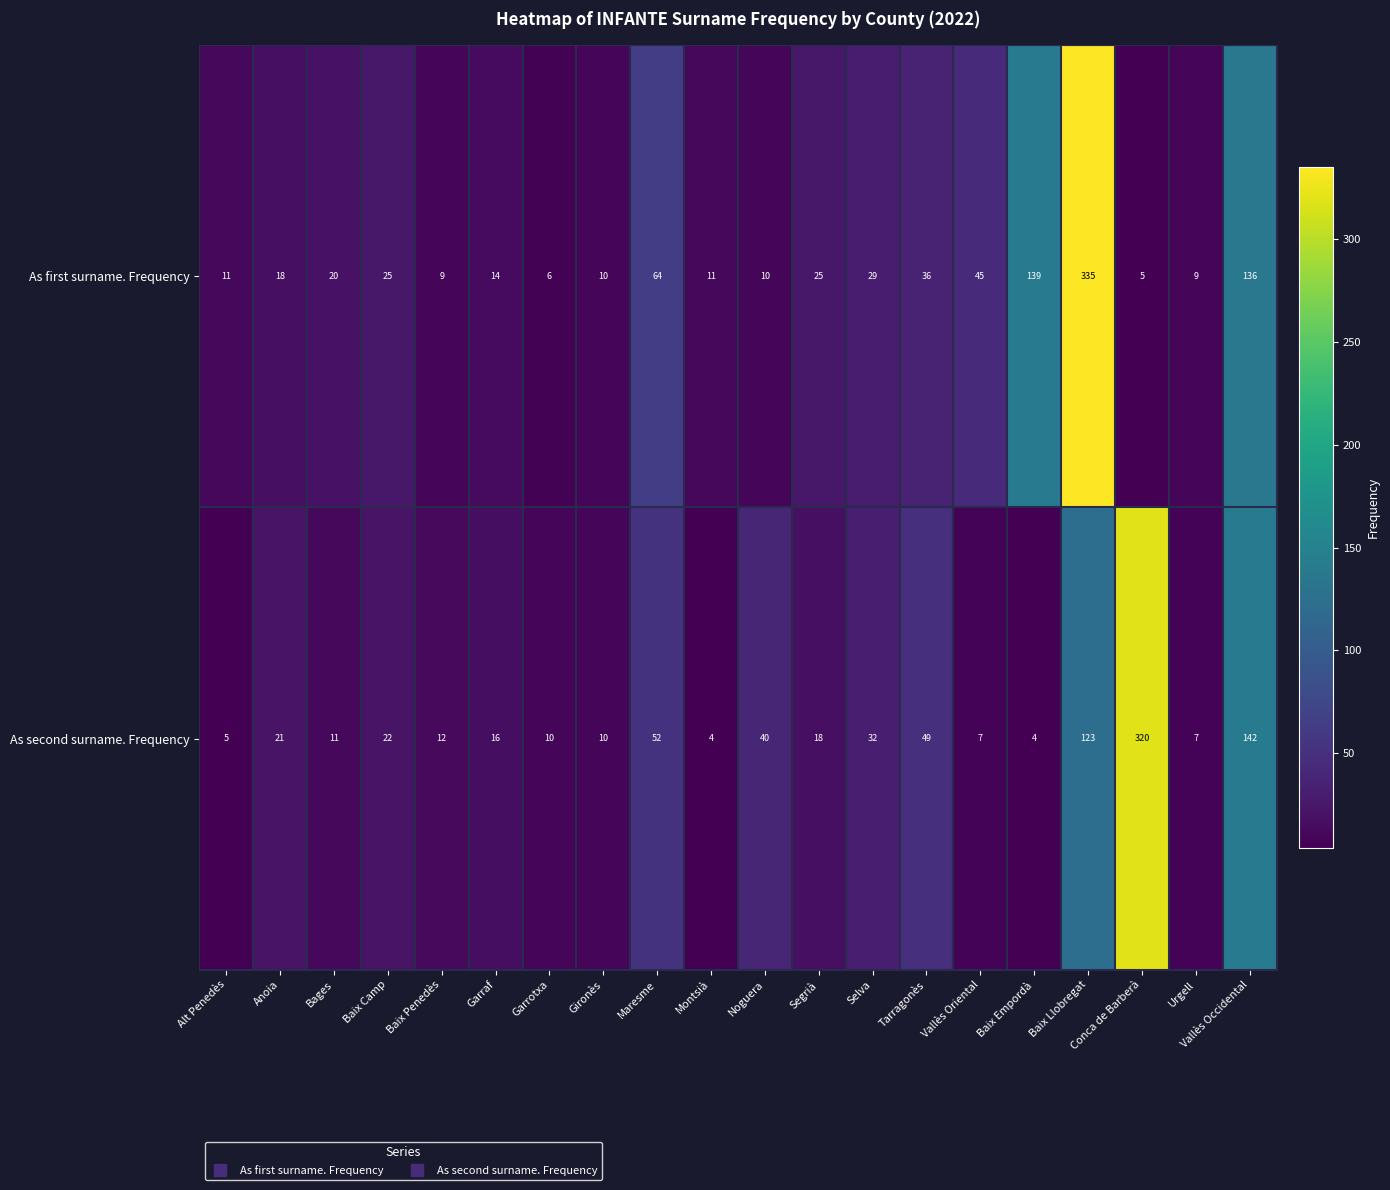

At Vallès Occidental, list the series in order from largest to smallest.

As second surname. Frequency, As first surname. Frequency